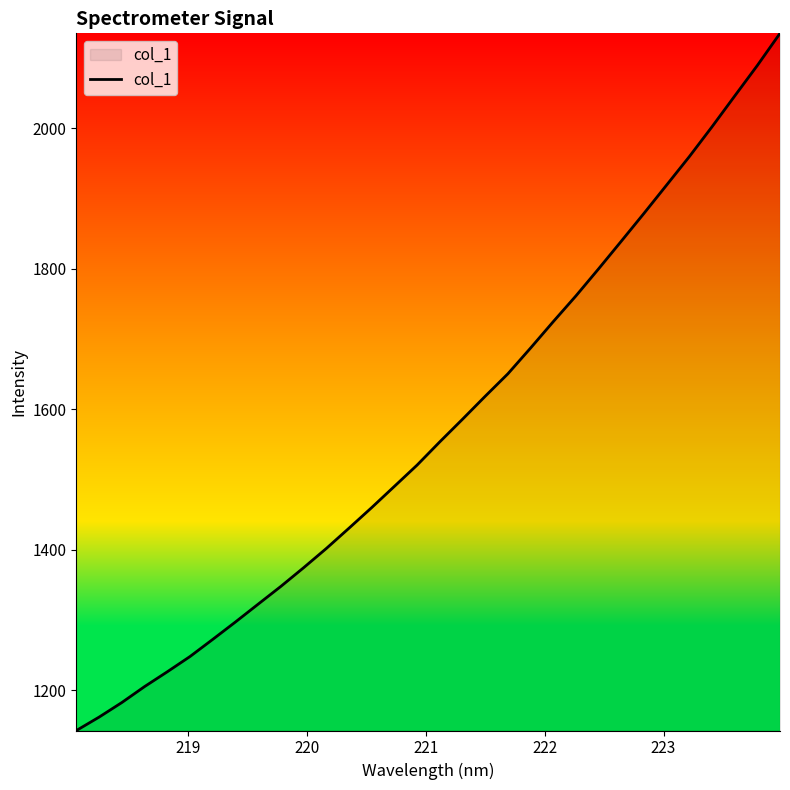

What is the smallest value displayed?

1142.9